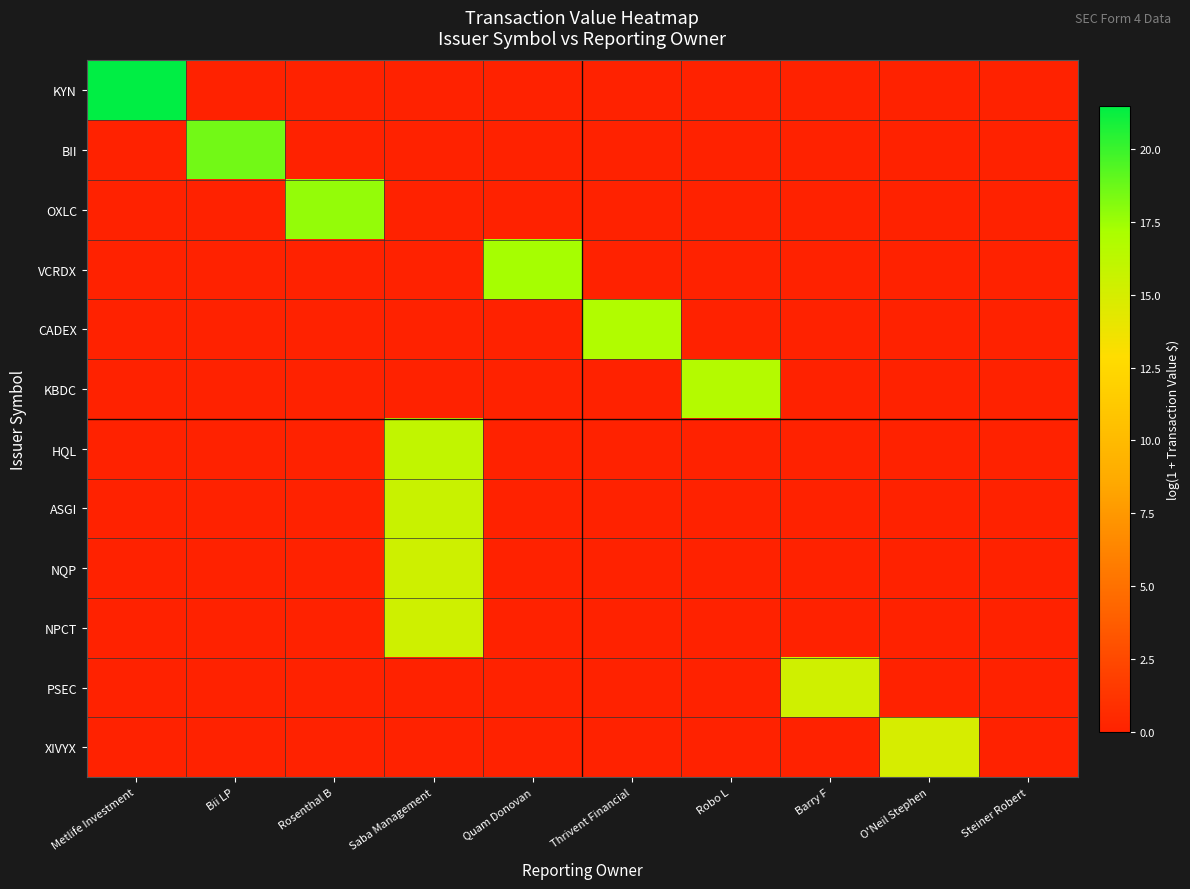

Which series has the widest spread of values?

KYN